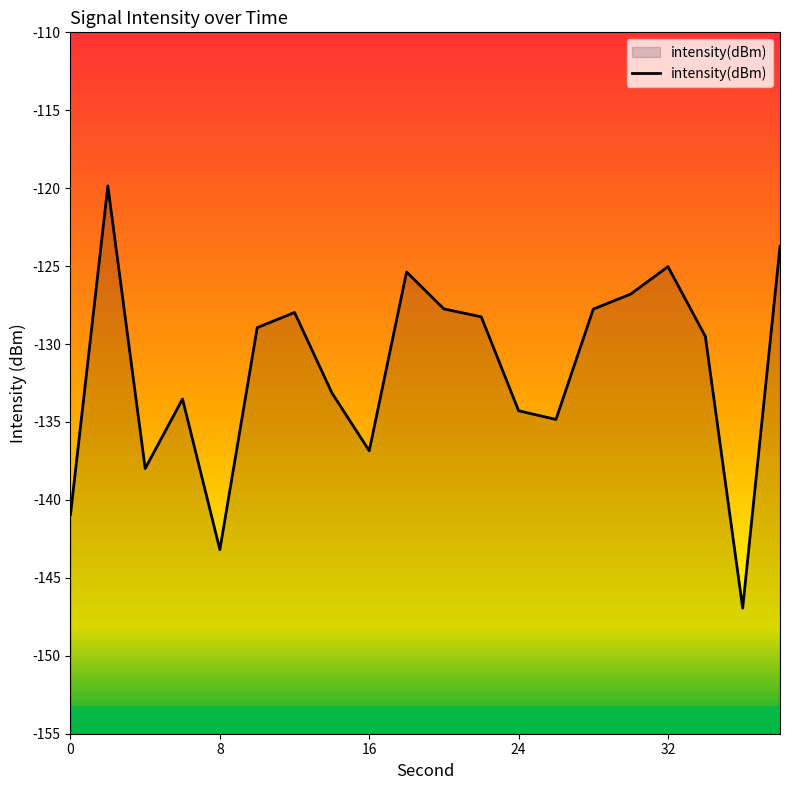

The value at 0 is -222.8. True or false?

False